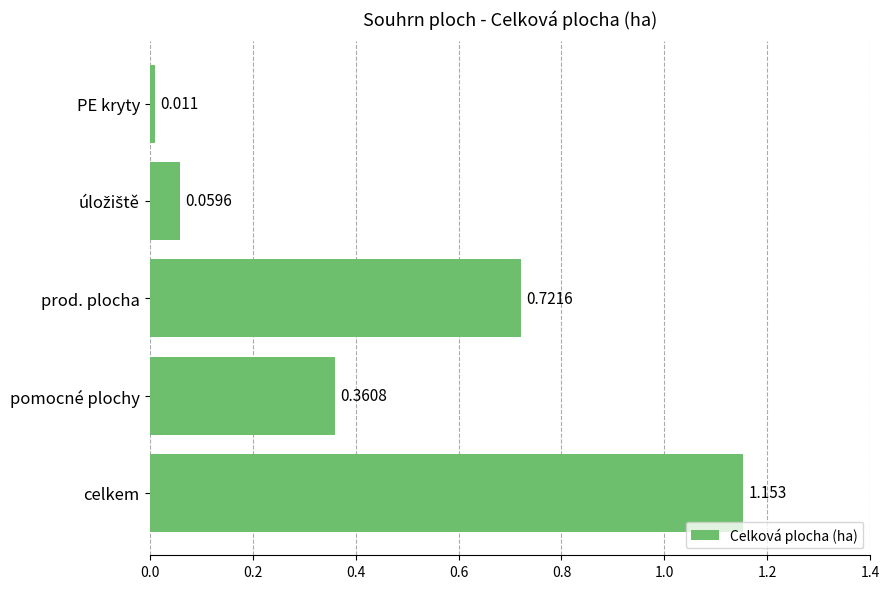

Which label corresponds to the smallest value in the chart?

PE kryty